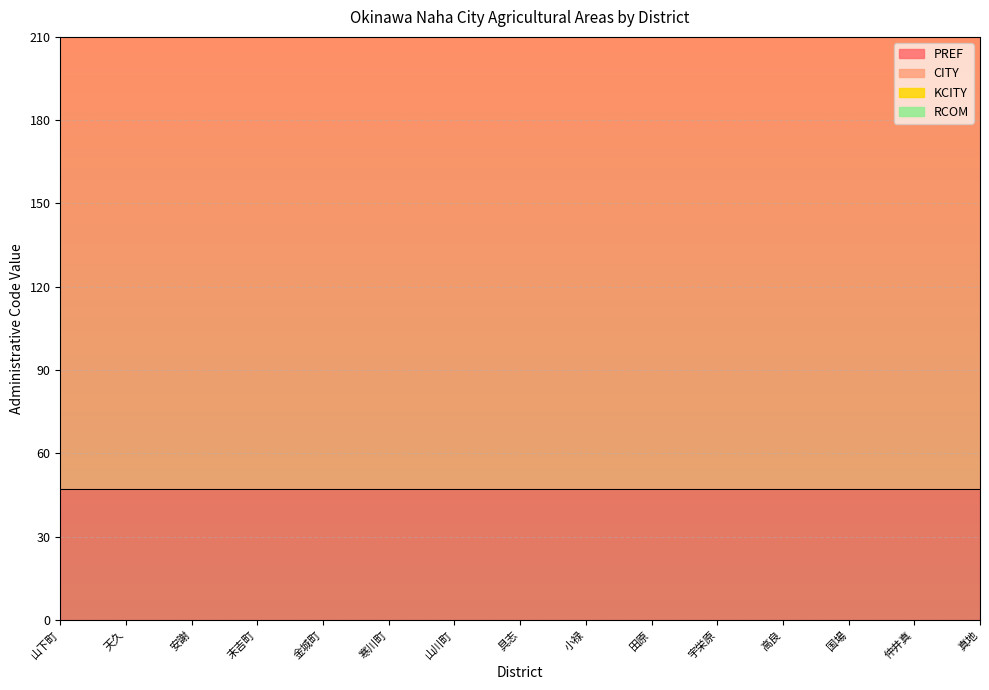

Between which two adjacent categories do KCITY and RCOM first intersect?

安謝 and 末吉町